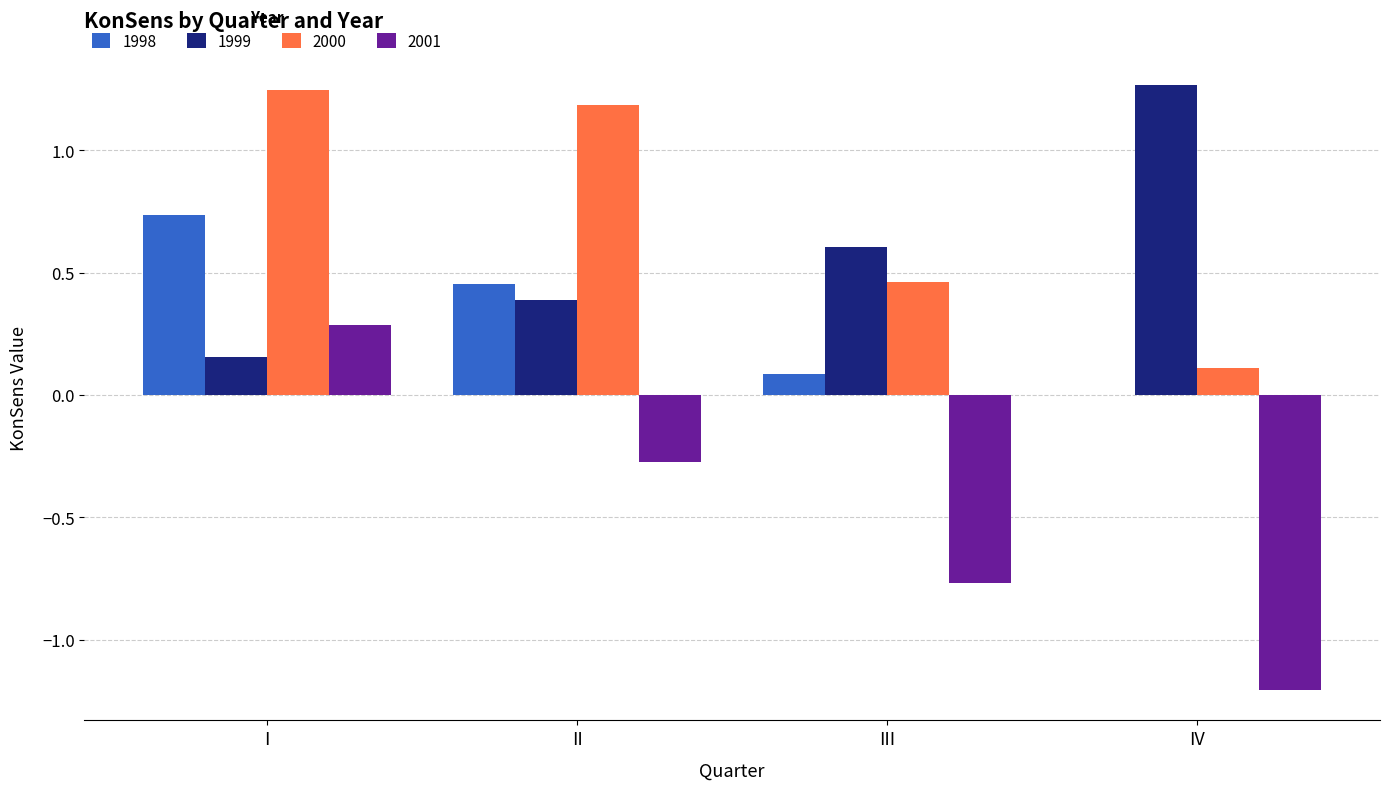

At which category is the sum across all series the highest?

I